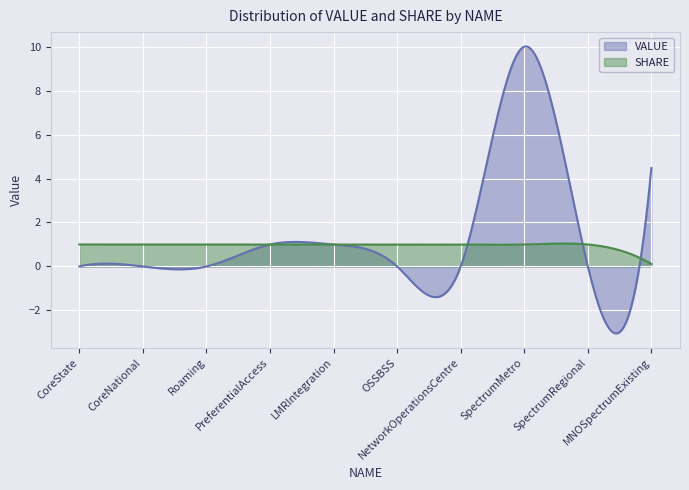

Count the SHARE values in the range 1 to 2.

9